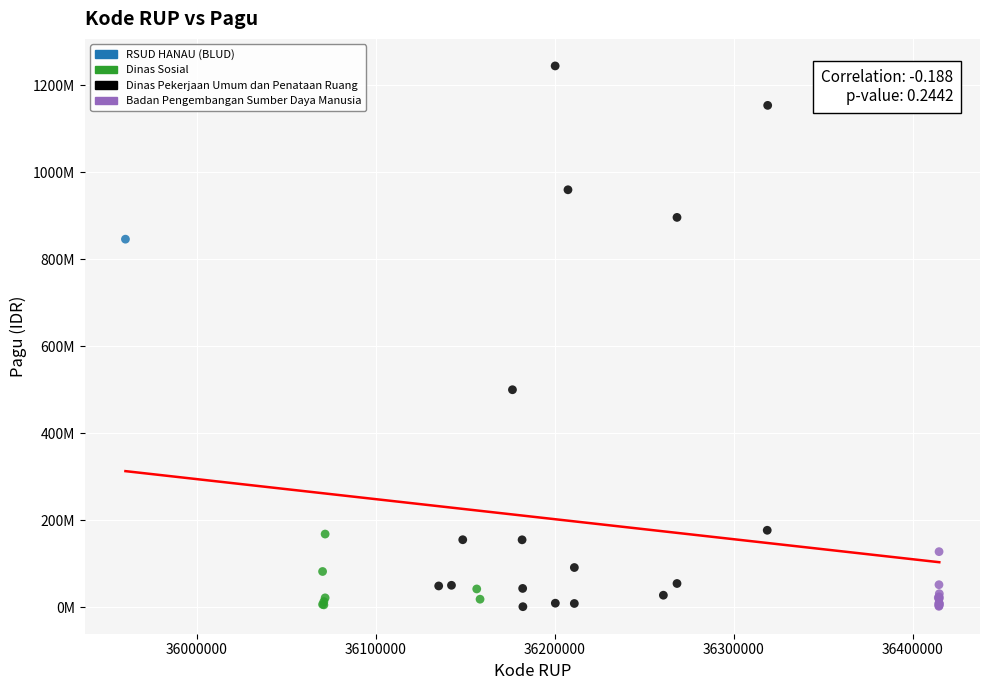

Which series reaches the maximum Y coordinate?

Dinas Pekerjaan Umum dan Penataan Ruang